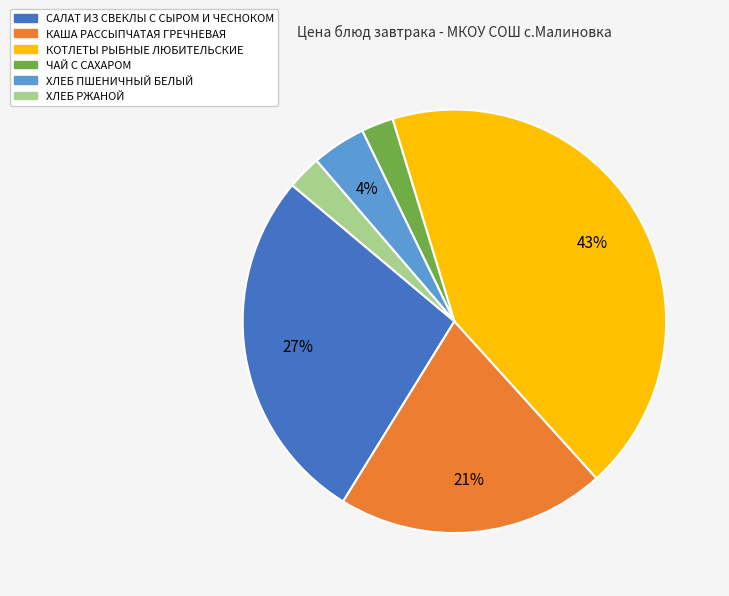

Between КОТЛЕТЫ РЫБНЫЕ ЛЮБИТЕЛЬСКИЕ and КАША РАССЫПЧАТАЯ ГРЕЧНЕВАЯ, which is larger?

КОТЛЕТЫ РЫБНЫЕ ЛЮБИТЕЛЬСКИЕ